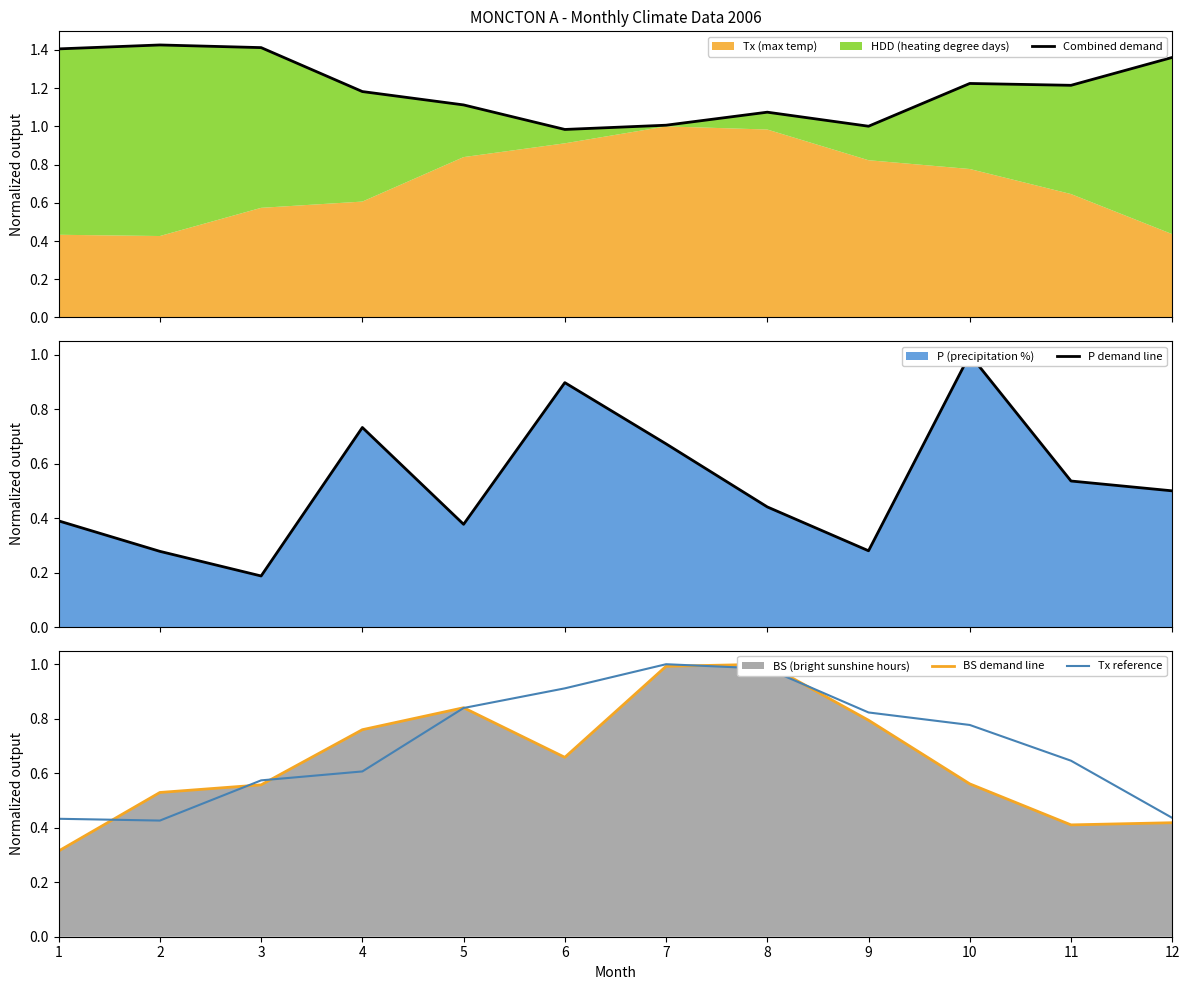

Which series changed the most between 6 and 9?

P demand line